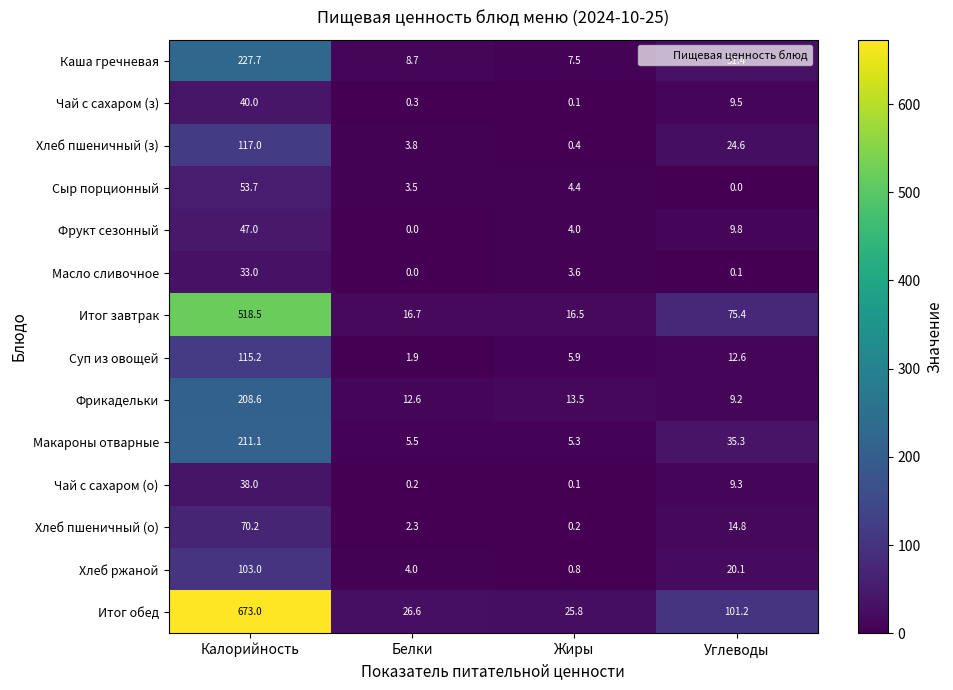

Which series has the largest range (max minus min)?

Итог обед